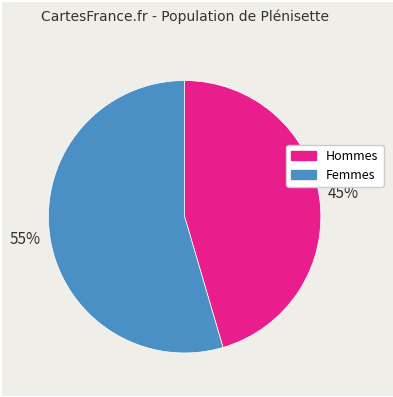

To the nearest percent, what is the average slice percentage?

50%